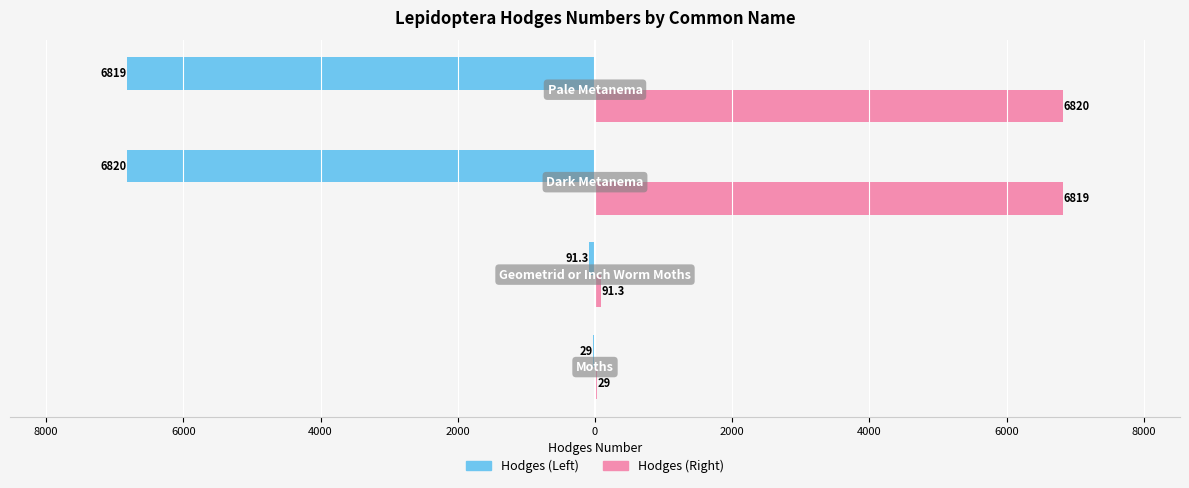

What are all the series names shown in the legend?

Hodges (Left), Hodges (Right)